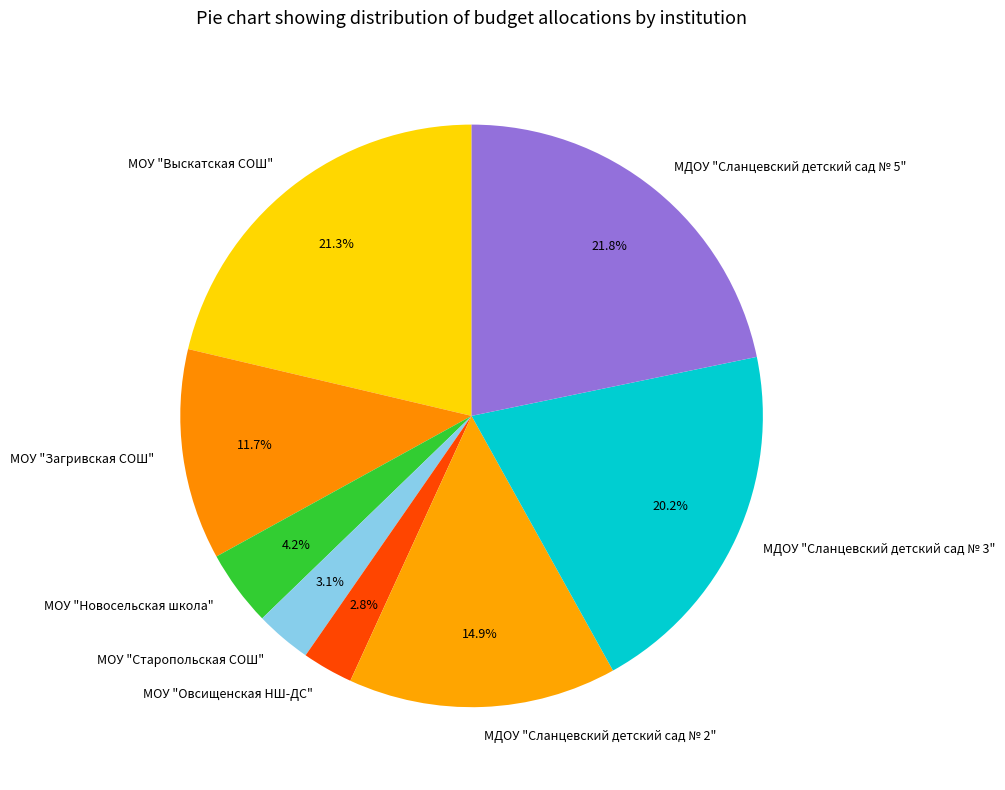

Approximately how many times larger is the value at МОУ "Выскатская СОШ" compared to МОУ "Овсищенская НШ-ДС"?

7.6